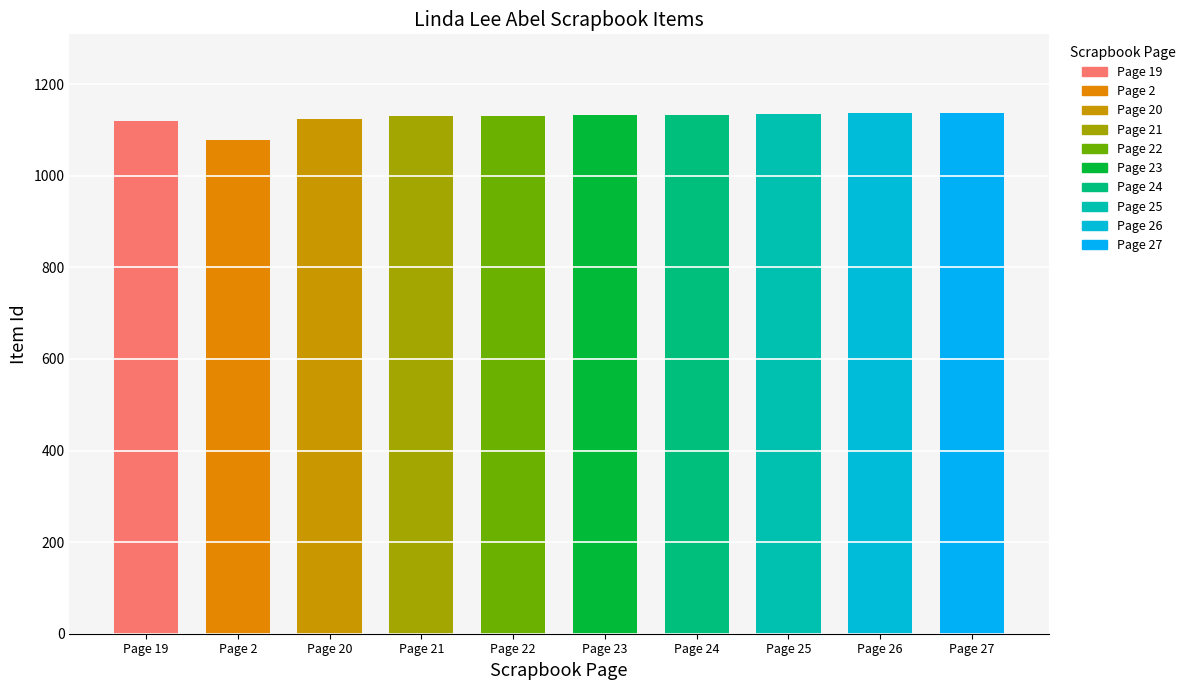

Reading right to left, list all the values displayed in this chart.

1138	1136	1134	1133	1132	1131	1130	1123	1077	1120